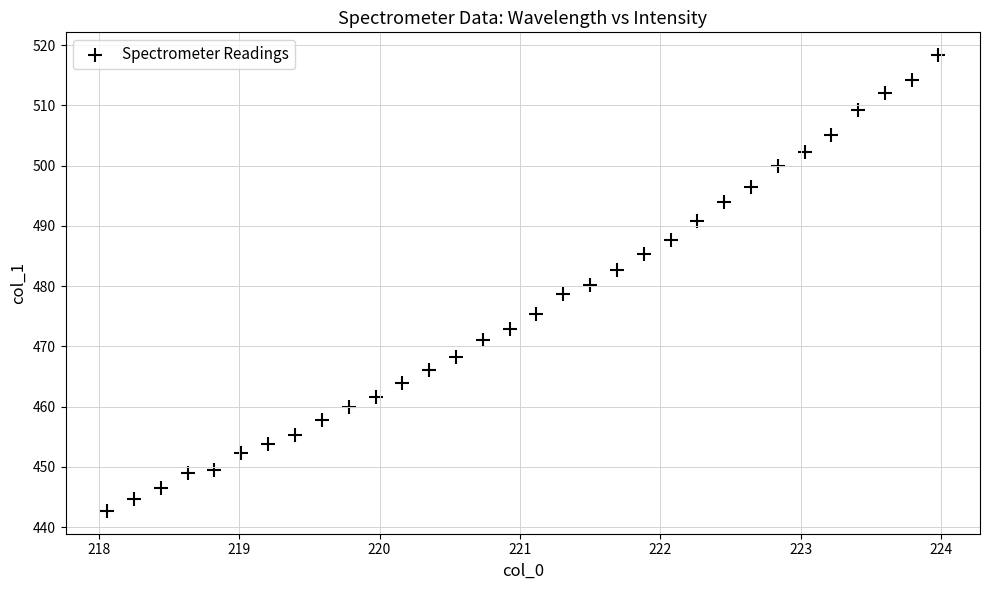

What is the range of X values (max minus min)?

5.9